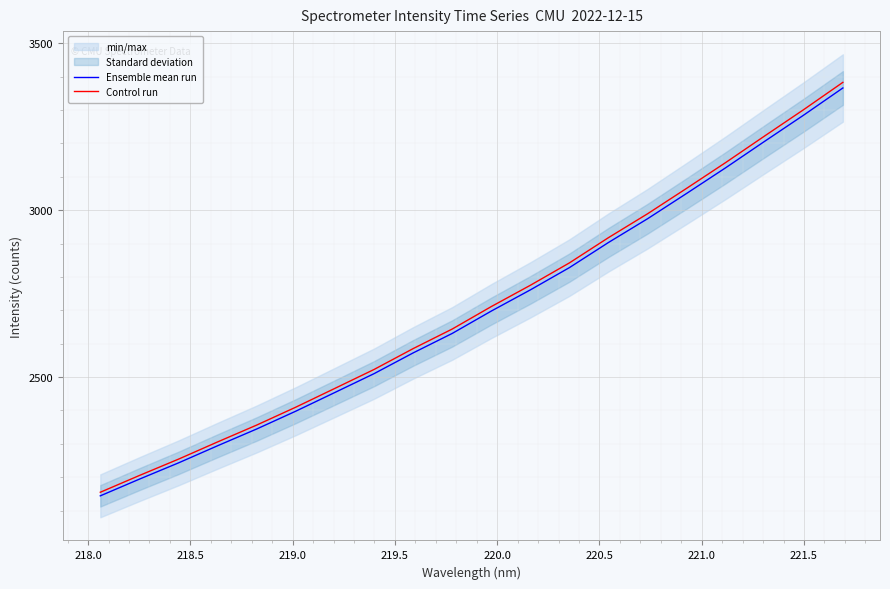

What is the total value across all series at 218.0?

4399.0